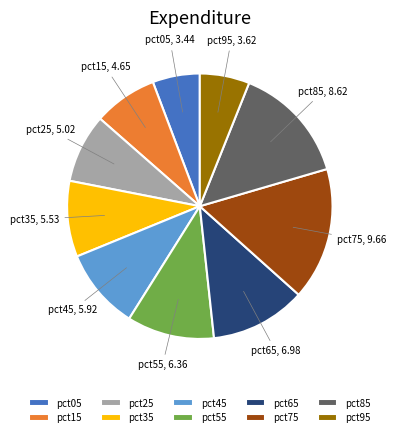

Which has a higher value, pct85 or pct75?

pct75